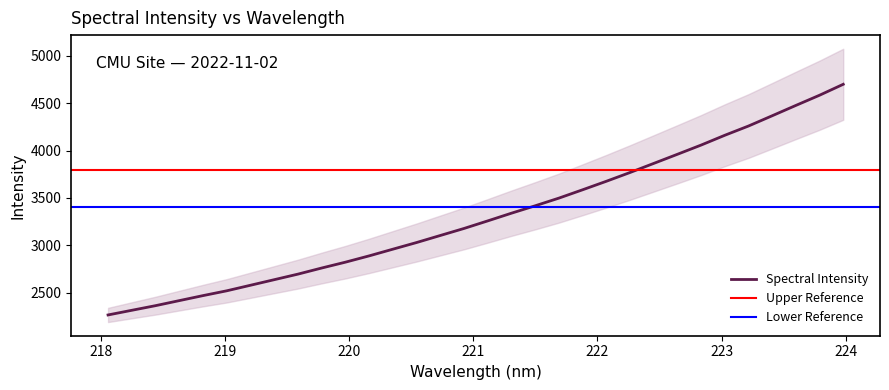

True or false: the data has more than 1 interior local peaks.

False